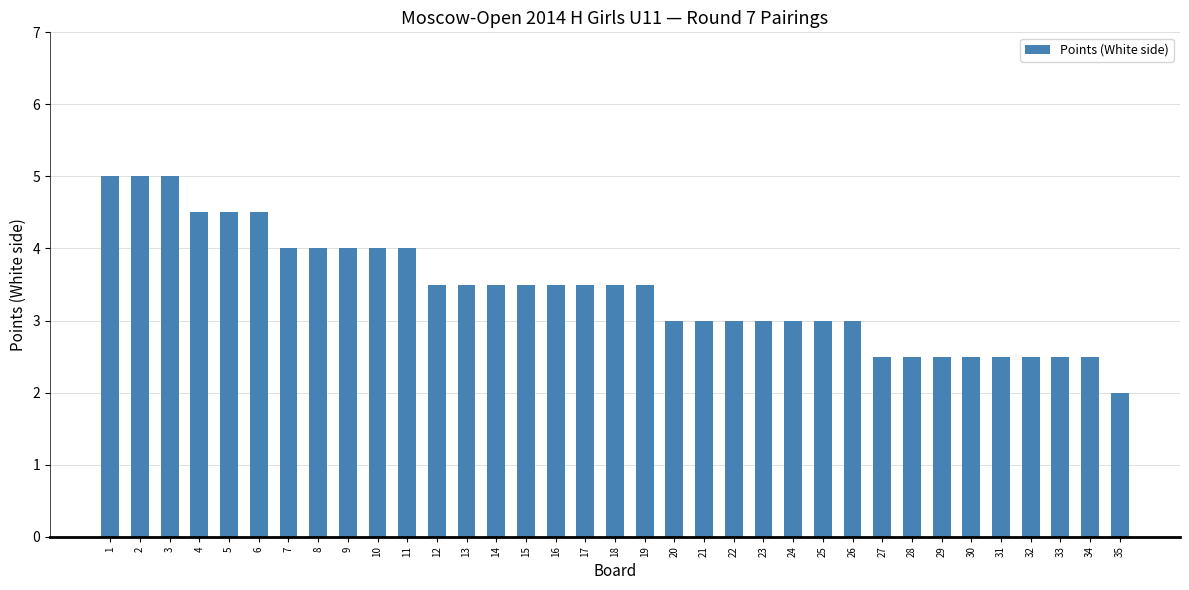

How many bars are there in total?

35